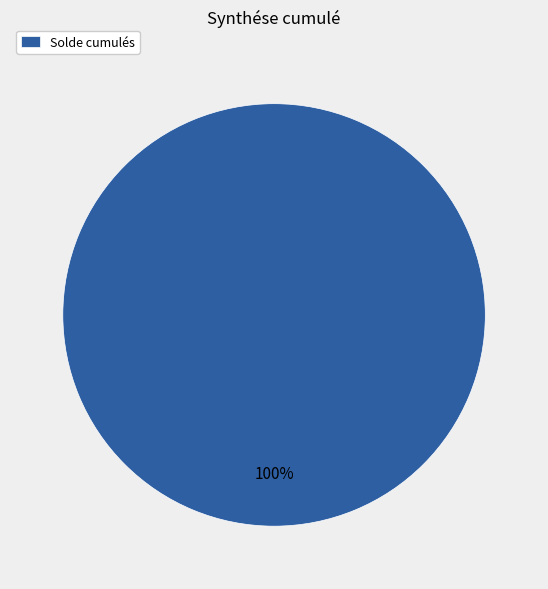

True or false: Solde cumulés accounts for 100% of the total.

True